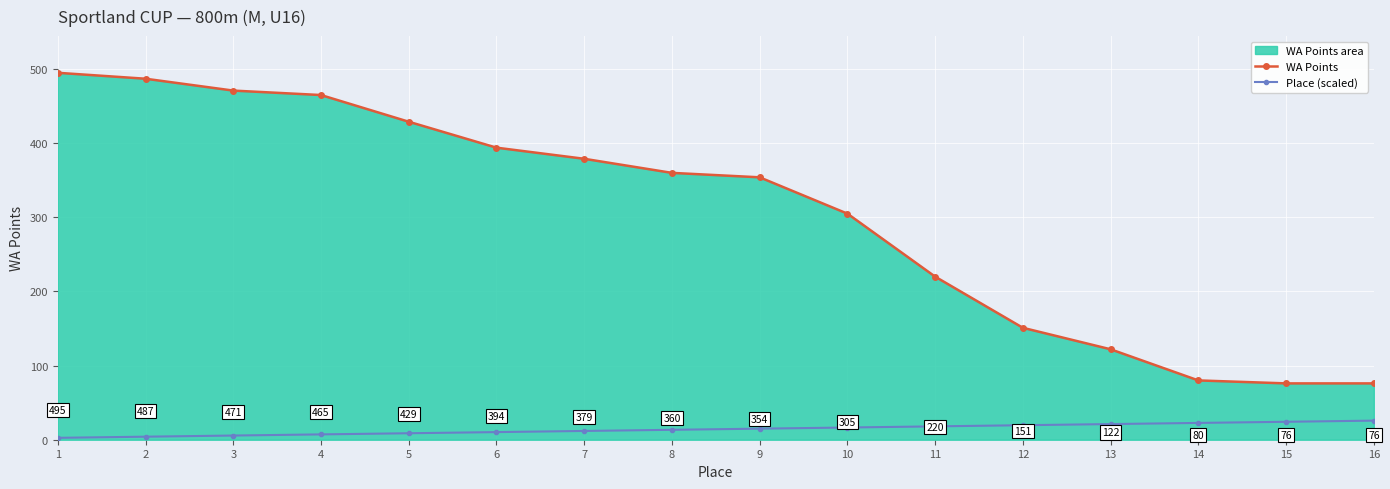

Which series has the largest range (max minus min)?

WA Points